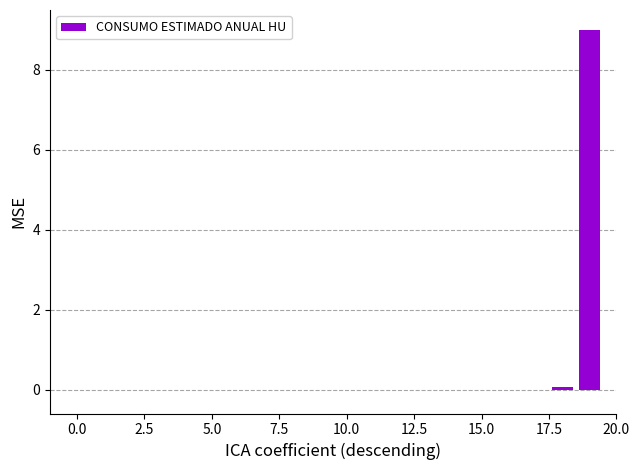

What is the maximum value shown in the chart?

9.0